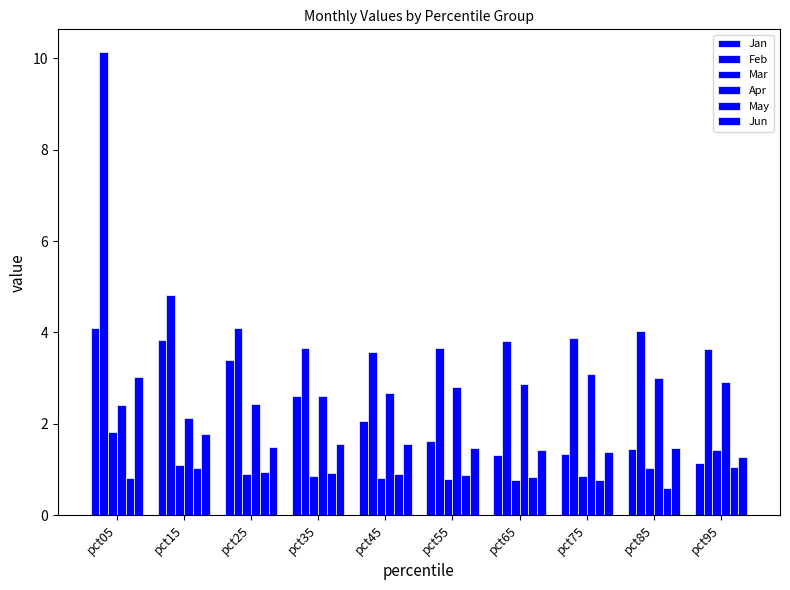

How many bars are there in each group?

6